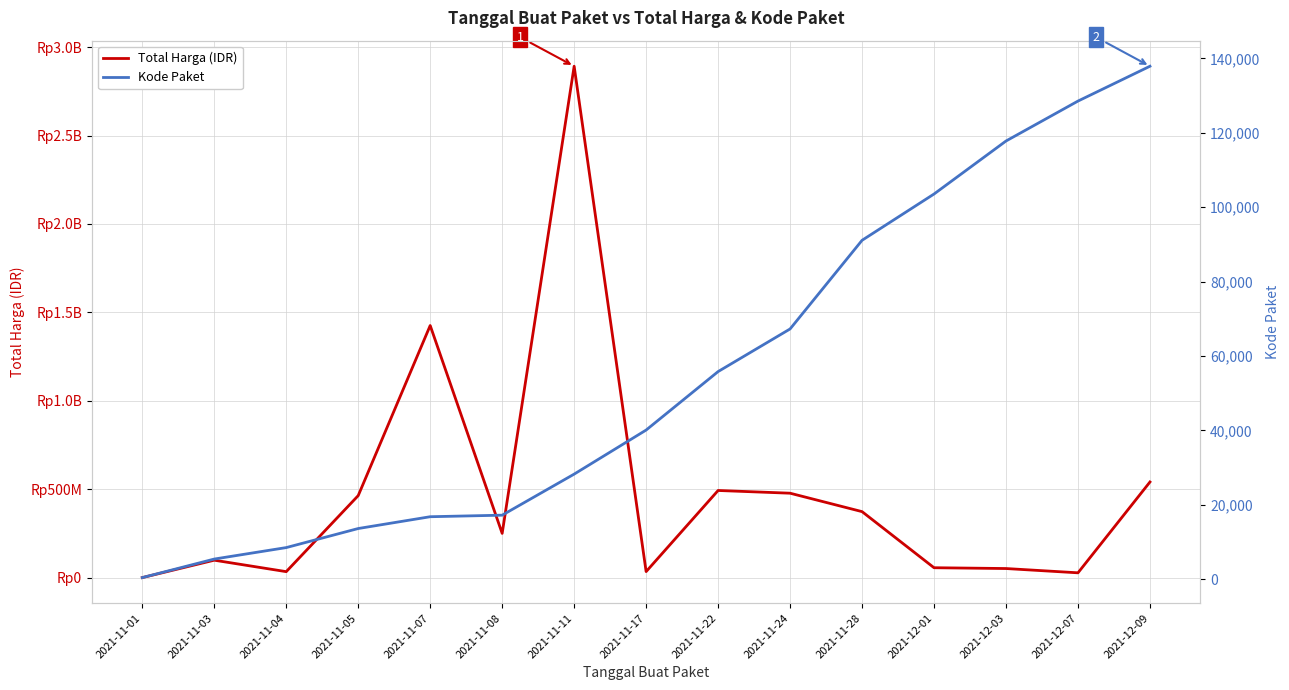

At 2021-11-28, list the series in order from smallest to largest.

Kode Paket, Total Harga (IDR)